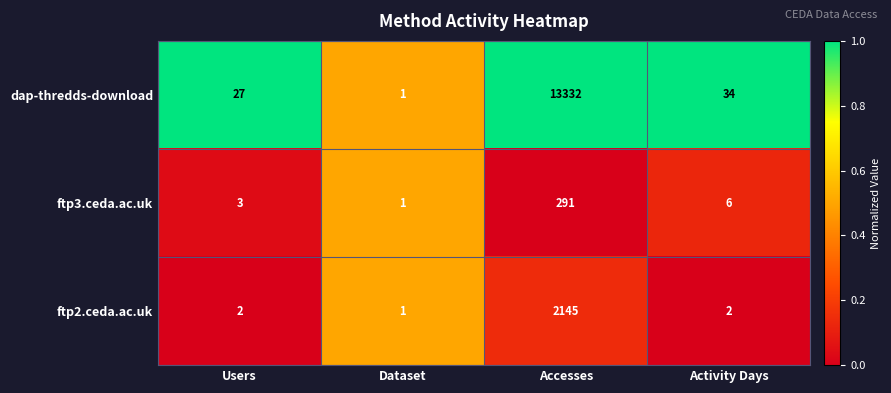

Which category has the highest value across all series?

Accesses